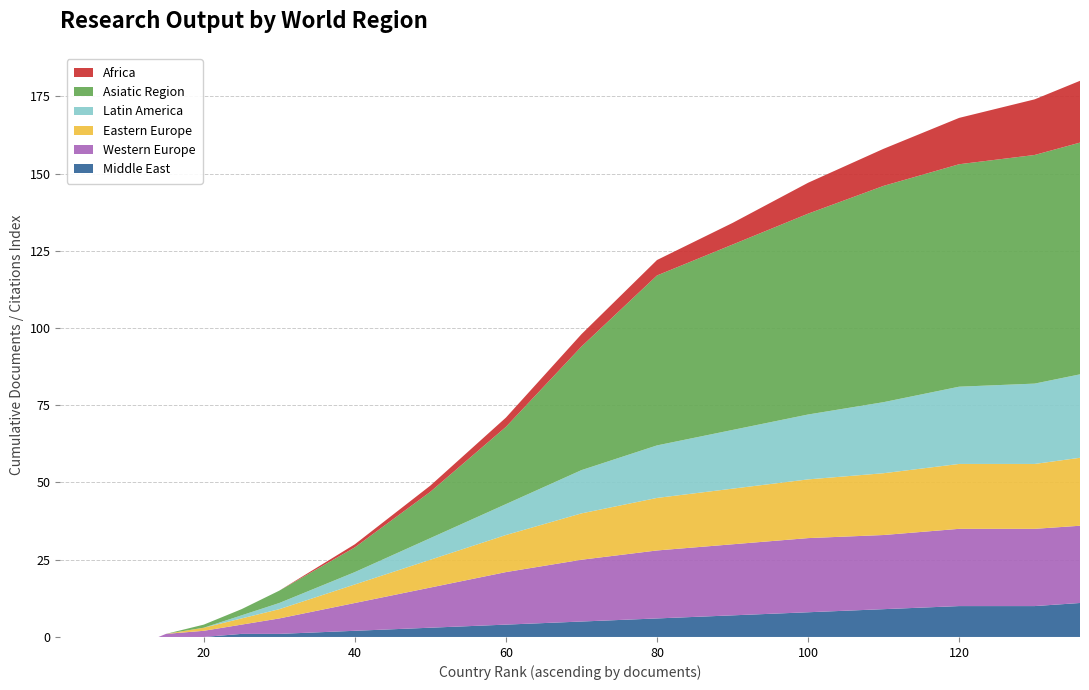

Reading left to right, list all the values displayed in this chart.

Africa: 1=0	2=0	3=0	4=0	5=0	6=0	7=0	8=0	9=0	10=0	11=0	12=0	13=0	14=0	15=0	20=0	25=0	30=0	40=1	50=2	60=3	70=4	80=5	90=7	100=10	110=12	120=15	130=18	136=20
Asiatic Region: 1=0	2=0	3=0	4=0	5=0	6=0	7=0	8=0	9=0	10=0	11=0	12=0	13=0	14=0	15=0	20=1	25=2	30=4	40=8	50=15	60=25	70=40	80=55	90=60	100=65	110=70	120=72	130=74	136=75
Latin America: 1=0	2=0	3=0	4=0	5=0	6=0	7=0	8=0	9=0	10=0	11=0	12=0	13=0	14=0	15=0	20=0	25=1	30=2	40=4	50=7	60=10	70=14	80=17	90=19	100=21	110=23	120=25	130=26	136=27
Eastern Europe: 1=0	2=0	3=0	4=0	5=0	6=0	7=0	8=0	9=0	10=0	11=0	12=0	13=0	14=0	15=0	20=1	25=2	30=3	40=6	50=9	60=12	70=15	80=17	90=18	100=19	110=20	120=21	130=21	136=22
Western Europe: 1=0	2=0	3=0	4=0	5=0	6=0	7=0	8=0	9=0	10=0	11=0	12=0	13=0	14=0	15=1	20=2	25=3	30=5	40=9	50=13	60=17	70=20	80=22	90=23	100=24	110=24	120=25	130=25	136=25
Middle East: 1=0	2=0	3=0	4=0	5=0	6=0	7=0	8=0	9=0	10=0	11=0	12=0	13=0	14=0	15=0	20=0	25=1	30=1	40=2	50=3	60=4	70=5	80=6	90=7	100=8	110=9	120=10	130=10	136=11